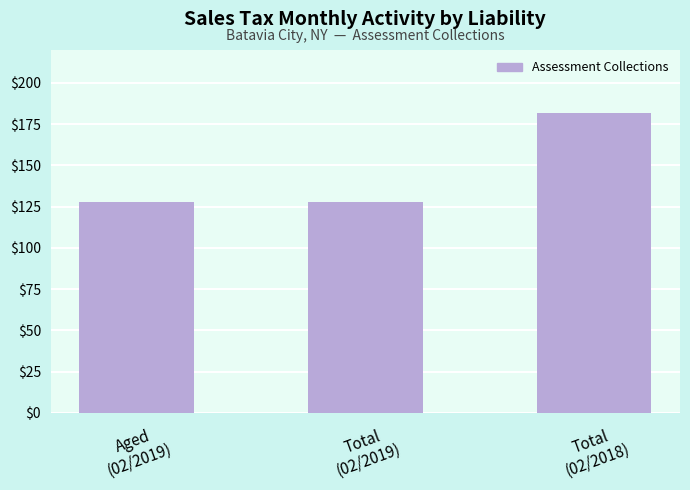

Which has a higher value, Aged
(02/2019) or Total
(02/2018)?

Total
(02/2018)